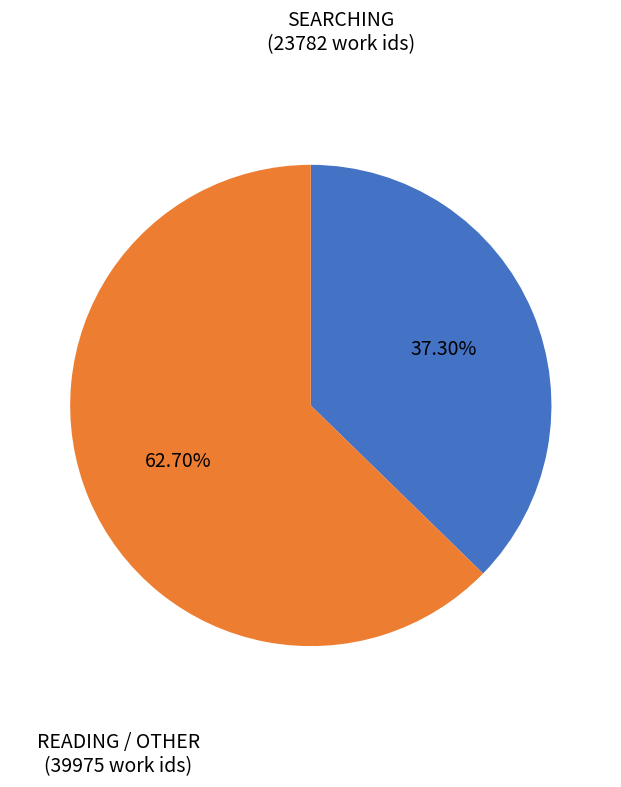

Is there any slice that represents more than half of the pie?

Yes